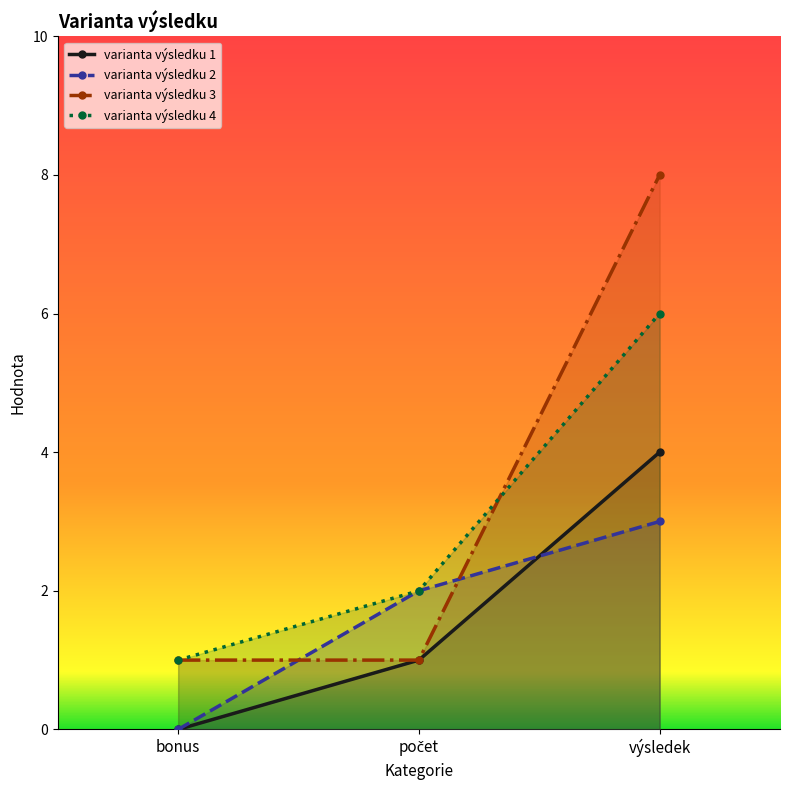

Rank the series by their maximum value, from lowest to highest.

varianta výsledku 2, varianta výsledku 1, varianta výsledku 4, varianta výsledku 3